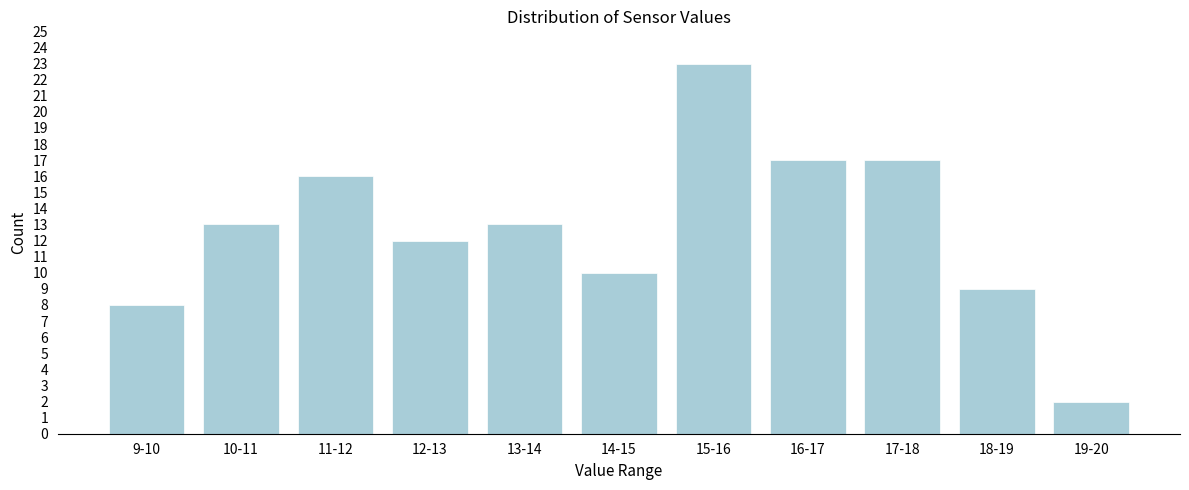

Reading right to left, what are all the values shown in this chart?

19-20=2	18-19=9	17-18=17	16-17=17	15-16=23	14-15=10	13-14=13	12-13=12	11-12=16	10-11=13	9-10=8